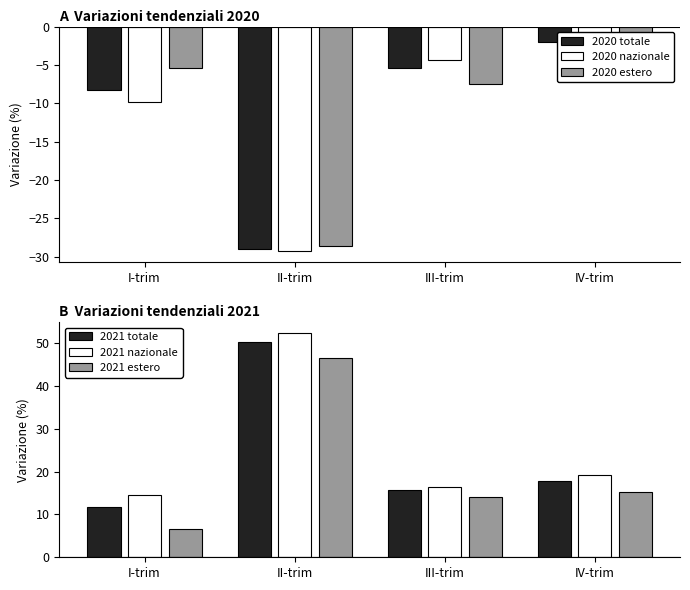

List the labels in order of 2020 estero value, largest first.

IV-trim, I-trim, III-trim, II-trim